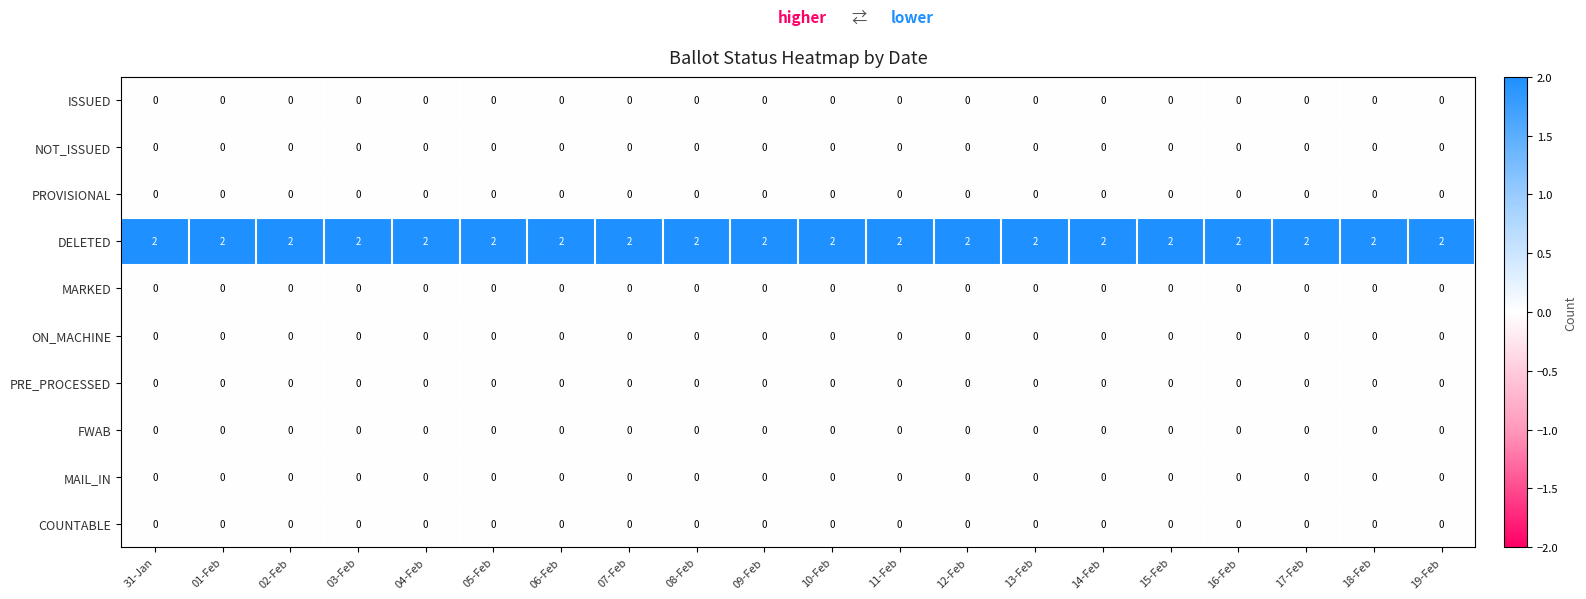

How many distinct data groups are displayed?

10